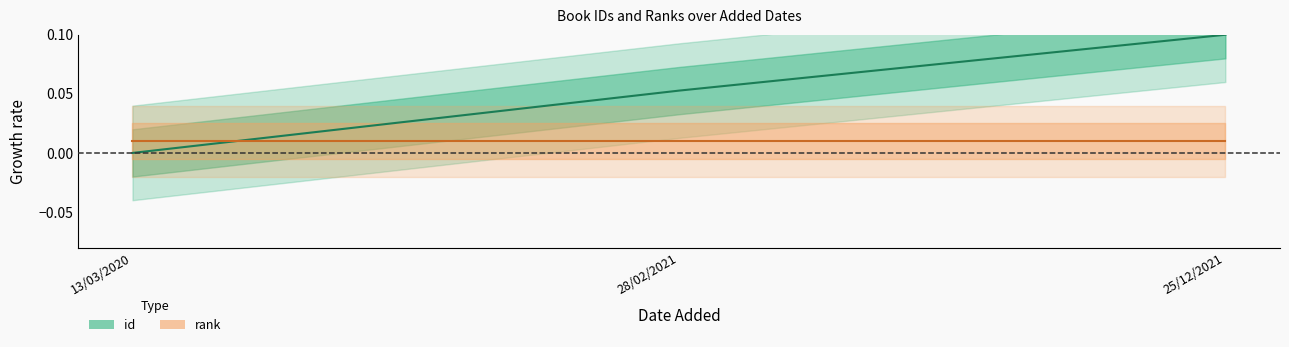

Is the value of rank (center) at 28/02/2021 greater than the value of id (center) at 25/12/2021?

No